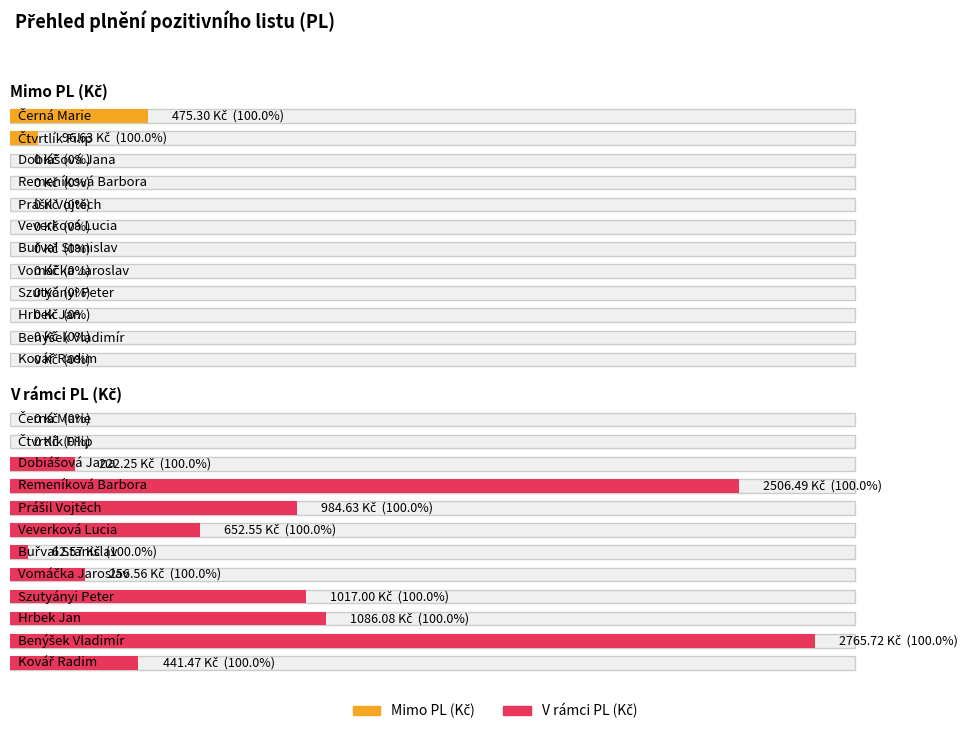

At which label is Mimo PL (Kč) closest to 237?

Čtvrtlík Filip